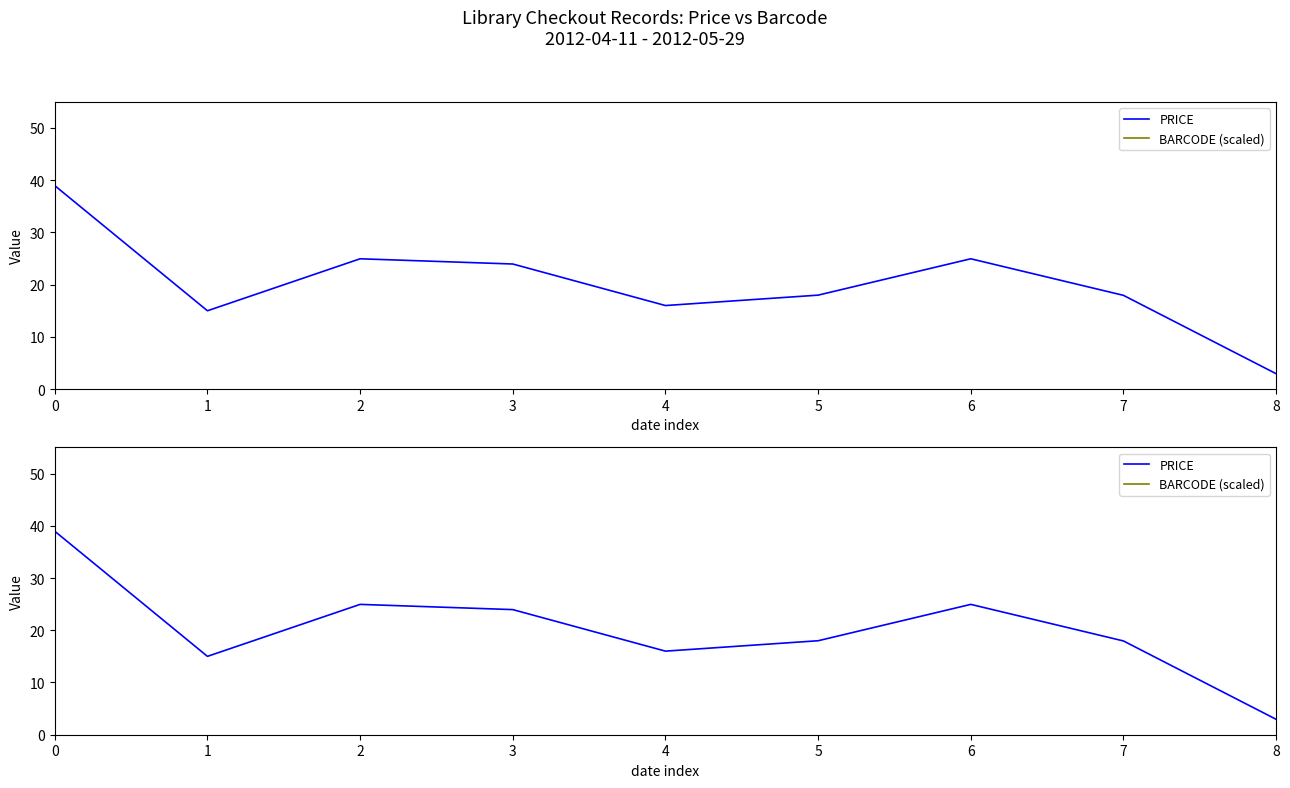

How many lines are shown in the chart?

2